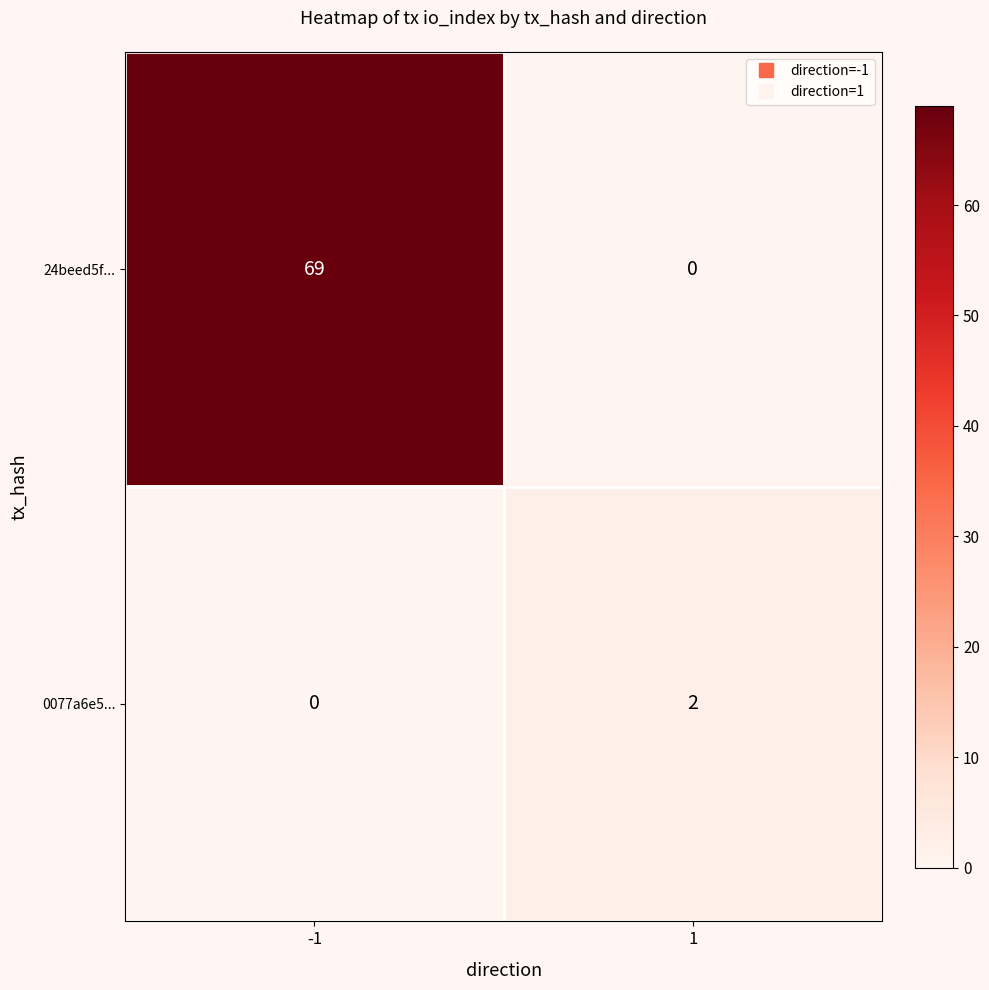

List the series in order of their peak value, lowest first.

0077a6e5..., 24beed5f...